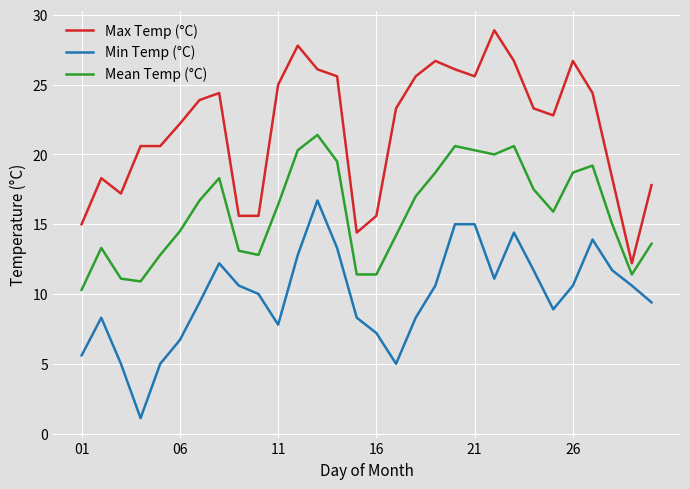

Which series has the largest total across all categories?

Max Temp (°C)